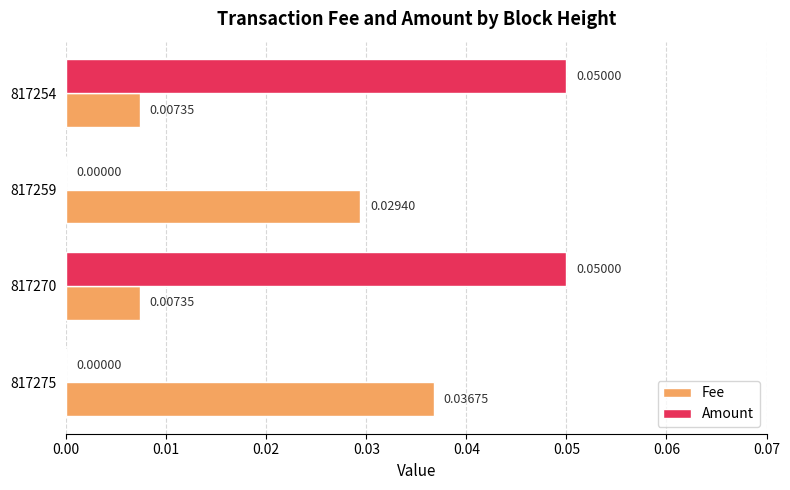

Which series has the largest total across all categories?

Amount